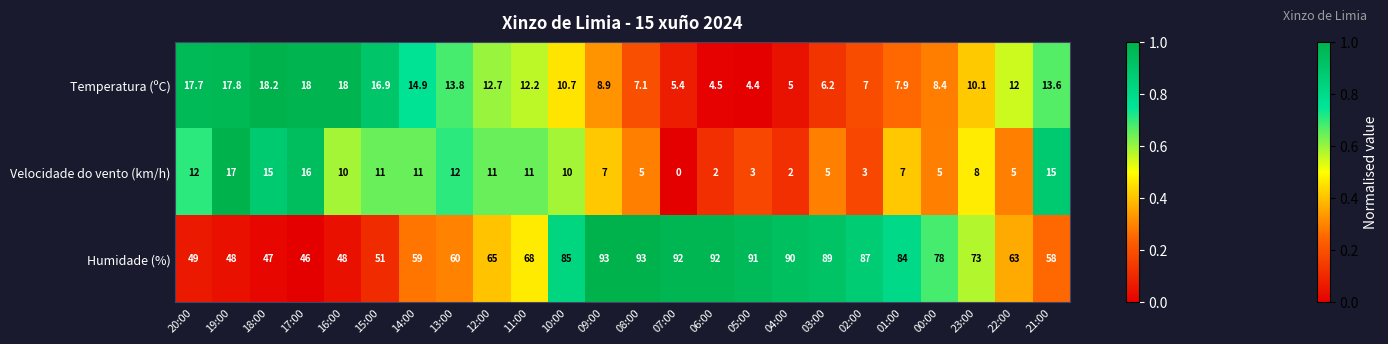

At which label is Temperatura (ºC) closest to 11?

10:00